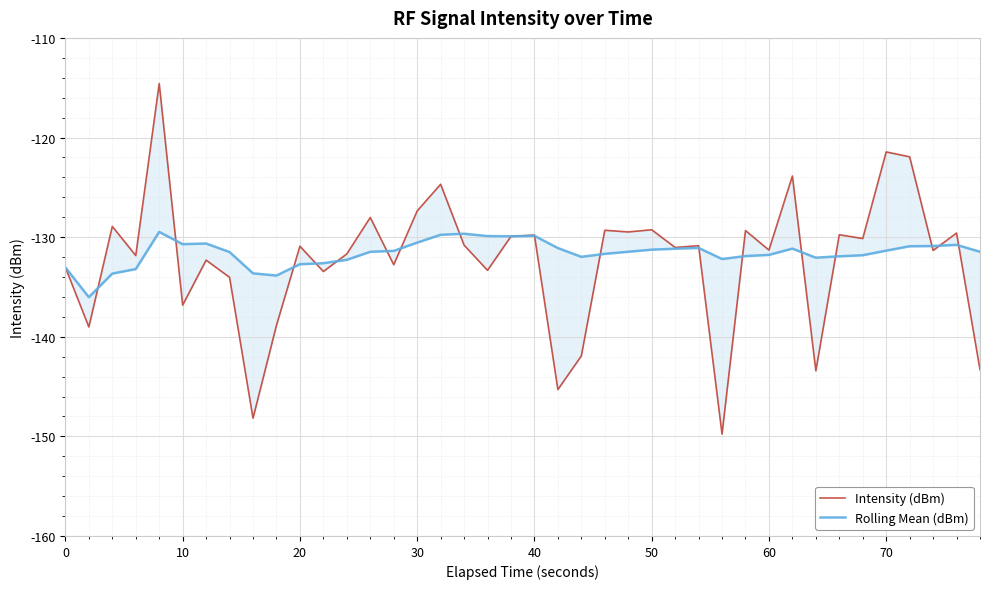

How many interior local peaks does the Intensity (dBm) series have?

15